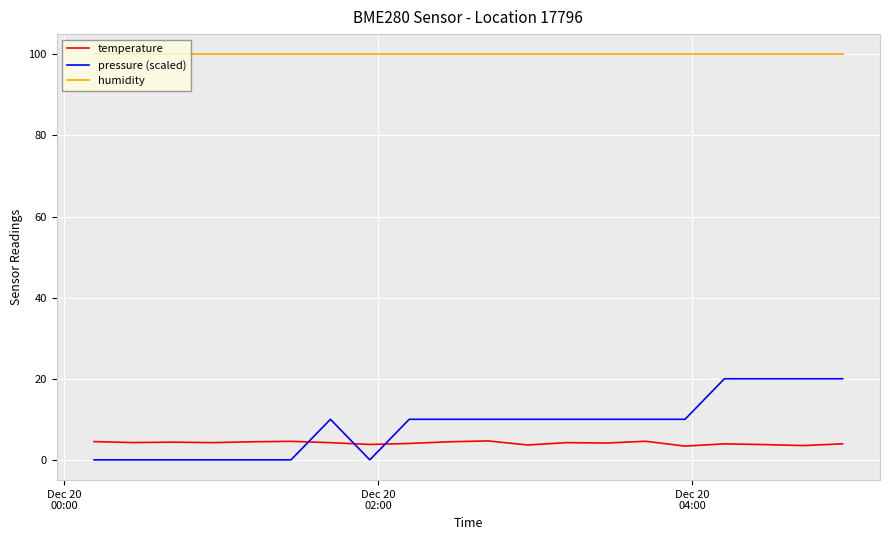

Which series has the widest spread of values?

pressure (scaled)